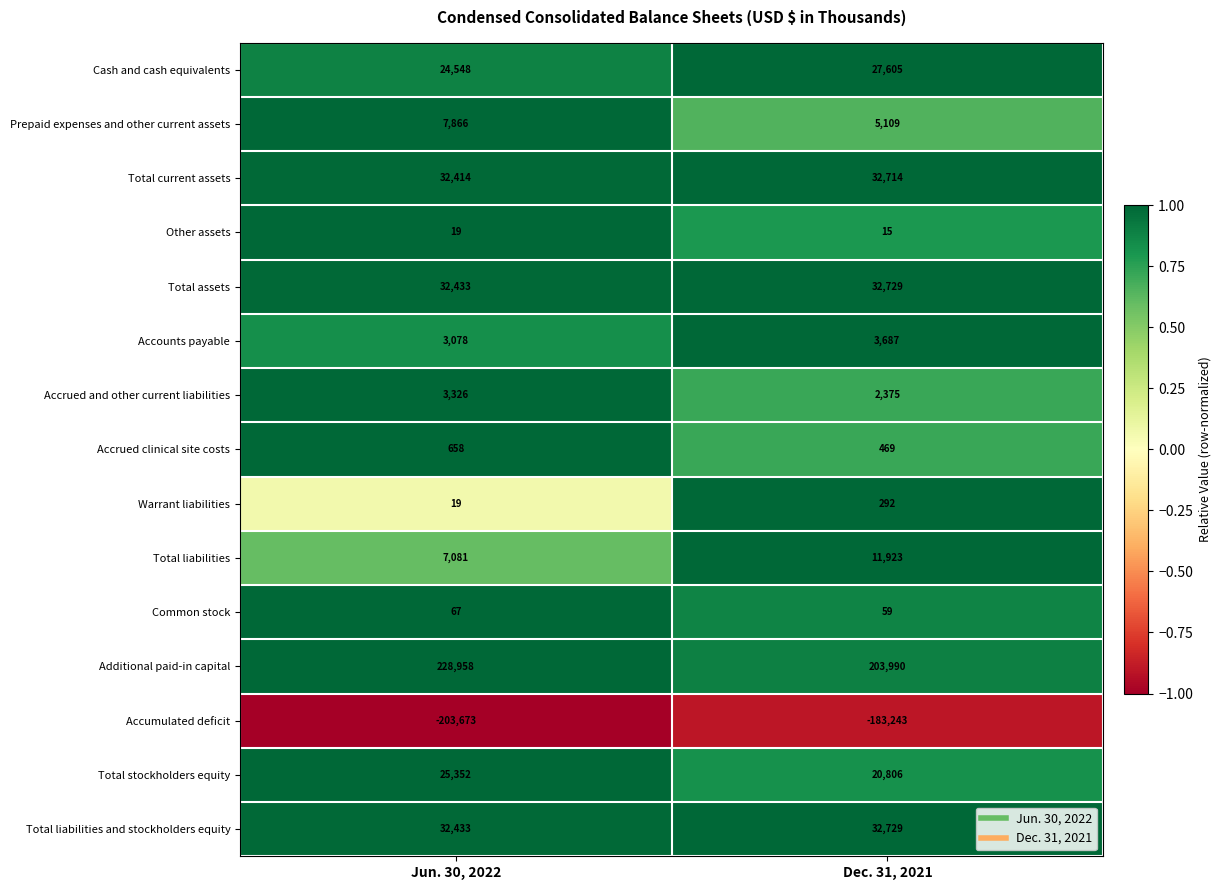

What is the difference between the highest and lowest values at Dec. 31, 2021?

387233